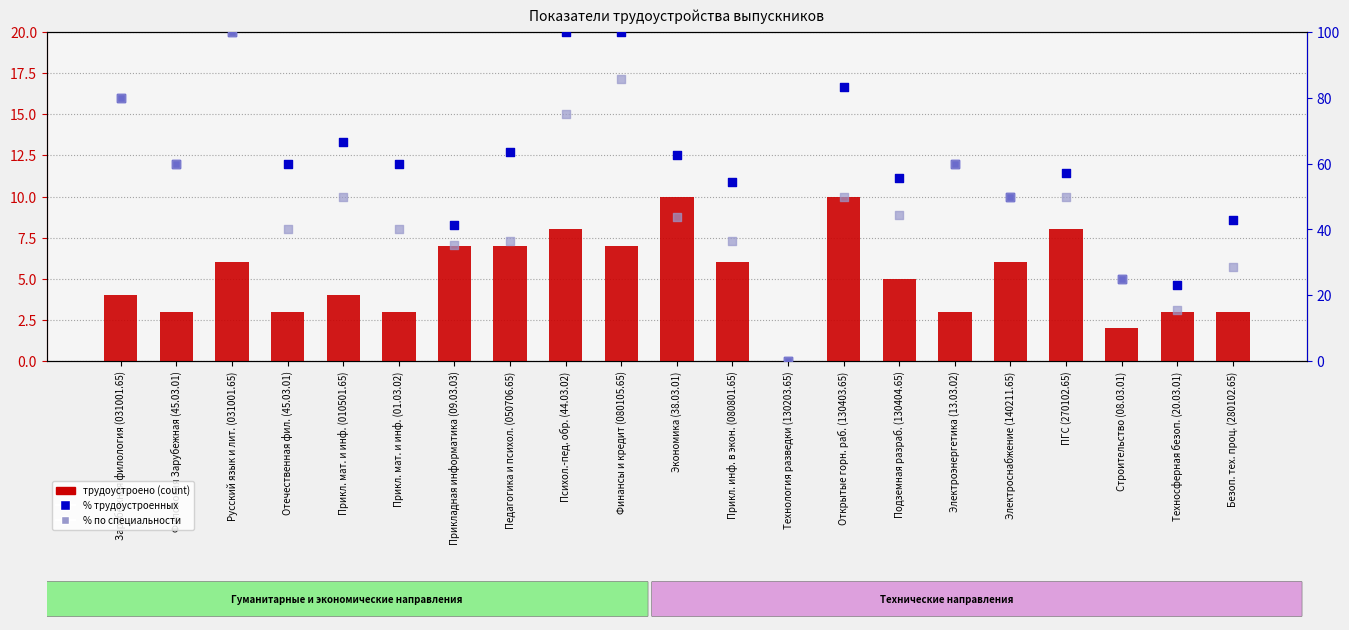

What are all the series names shown in the legend?

трудоустроено, % трудоустроенных, % по специальности